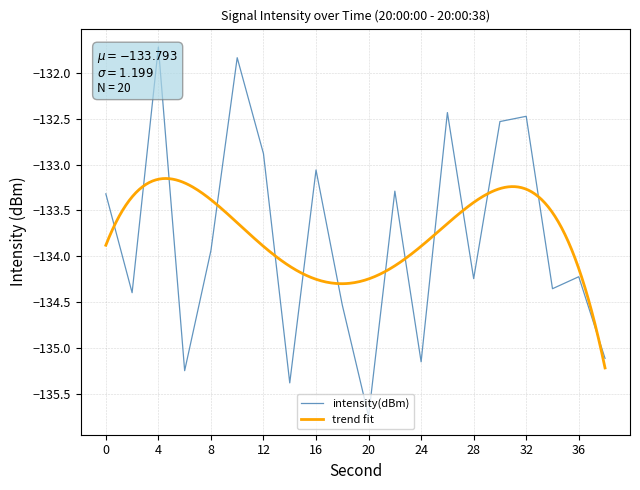

What is the difference between the second highest and second lowest values?

3.5